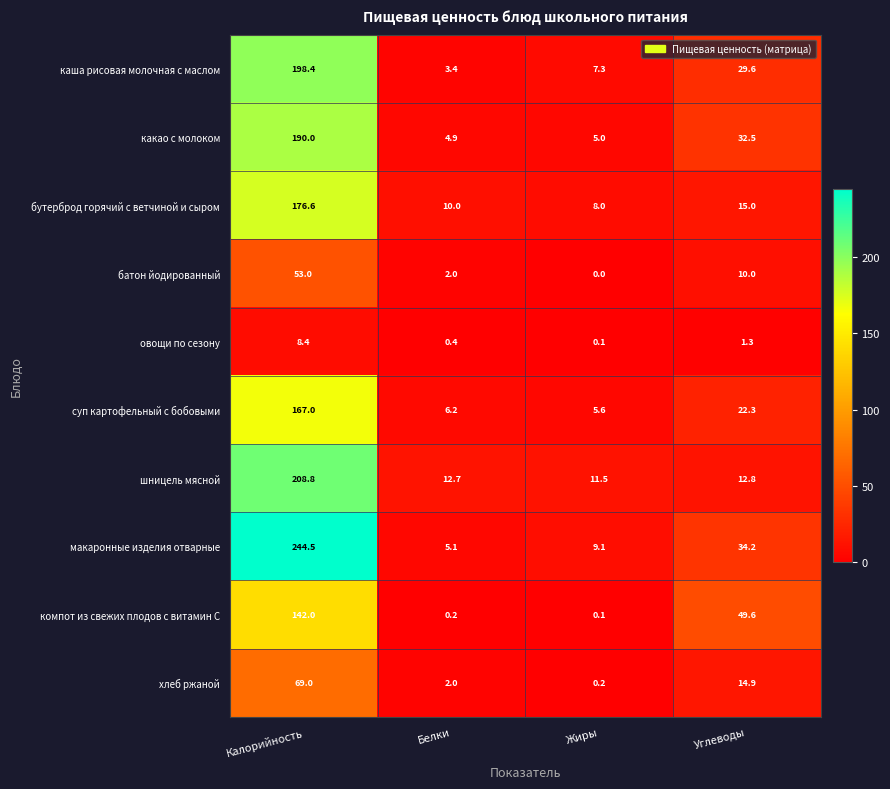

The шницель мясной series shows 11.5 at Жиры. True or false?

True